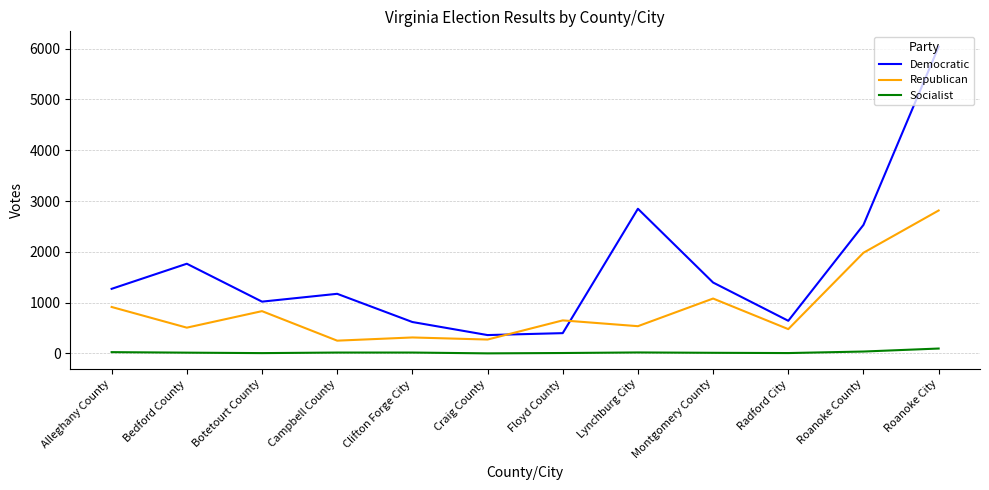

At which category is the sum across all series the highest?

Roanoke City